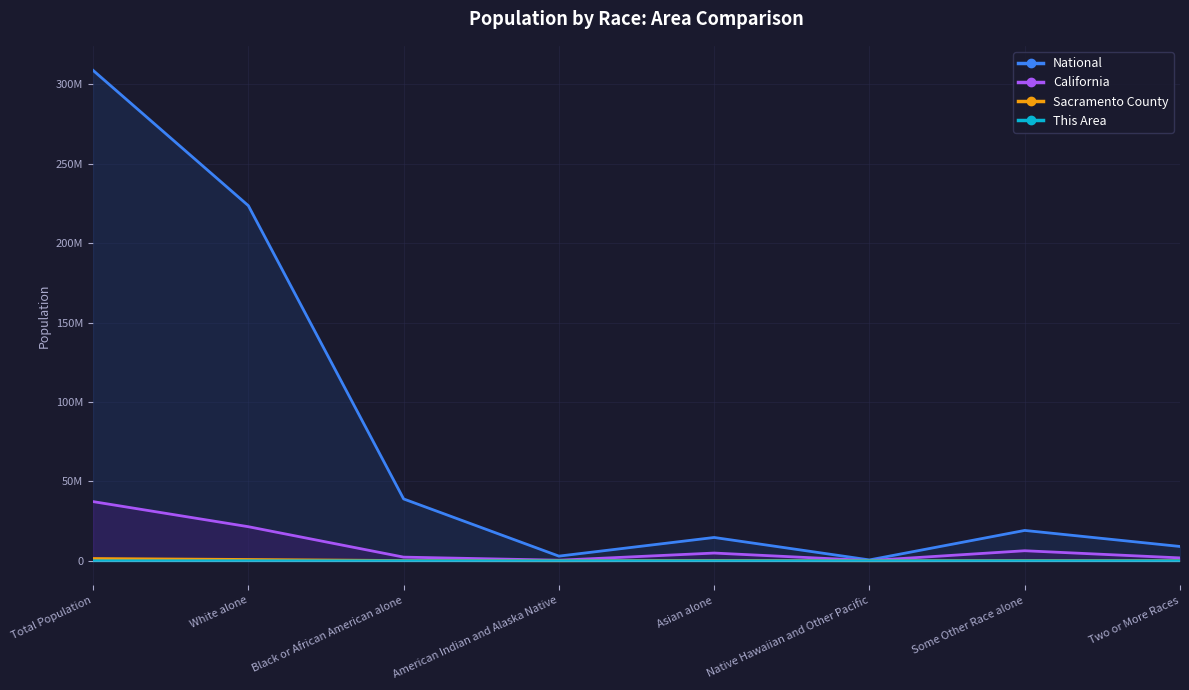

What is the value of the California point at the 1st from the left?

37253956